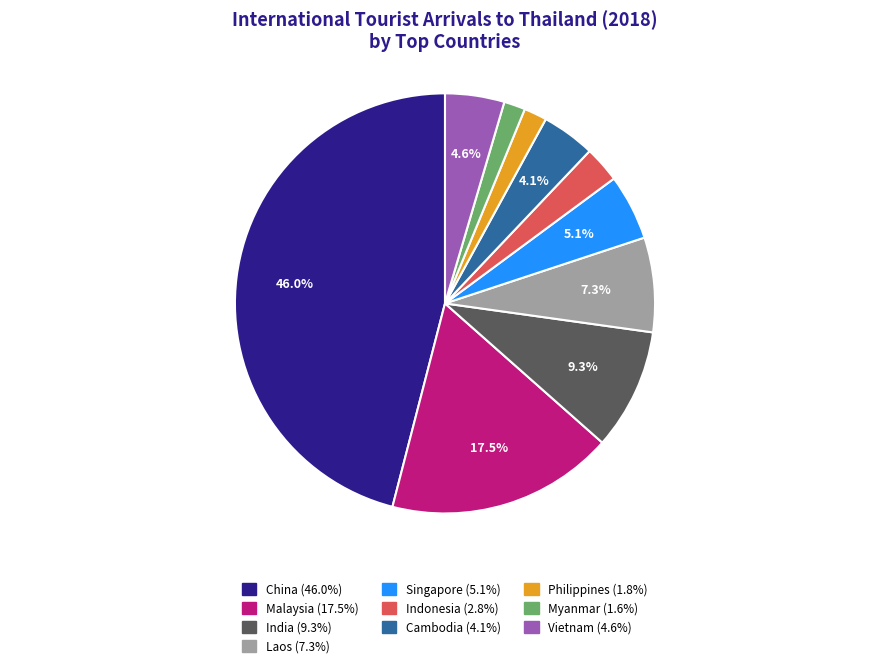

What percentage is the Indonesia slice, to the nearest percent?

3%